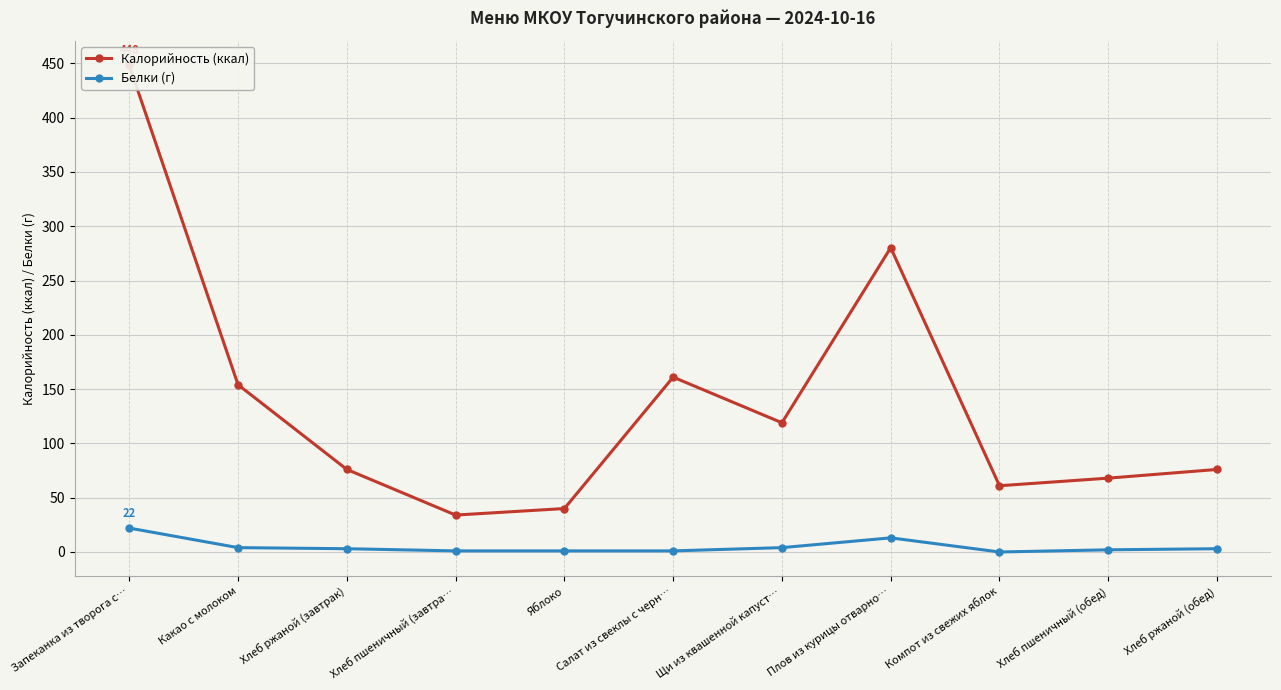

Where is the first local maximum for Калорийность (ккал)?

Салат из свеклы с черн…